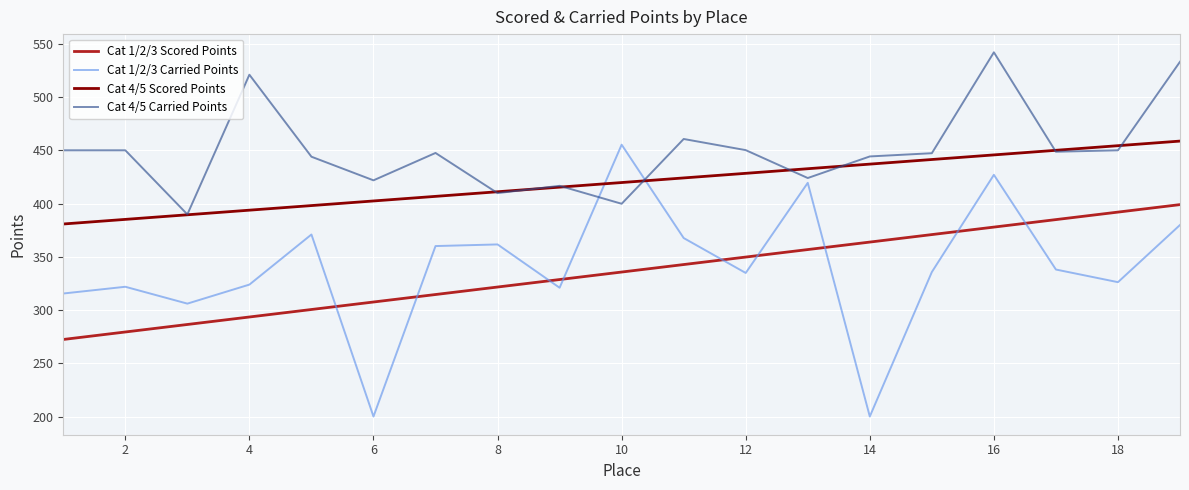

After their last crossing, which series has the higher values: Cat 1/2/3 Carried Points or Cat 1/2/3 Scored Points?

Cat 1/2/3 Scored Points